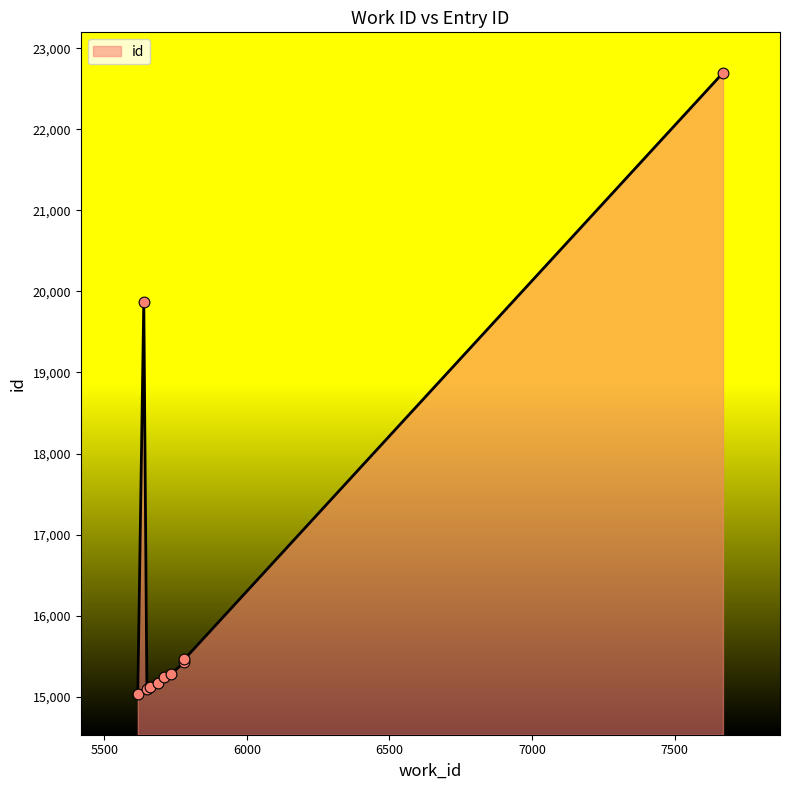

Between 5649 and 5688, which is larger?

5688